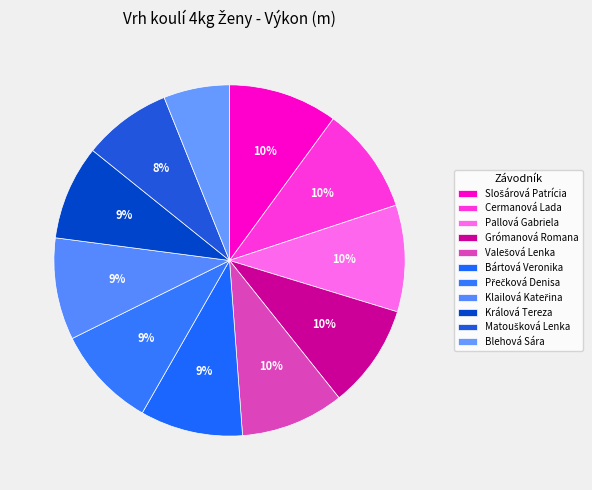

Between Grómanová Romana and Přečková Denisa, which is larger?

Grómanová Romana